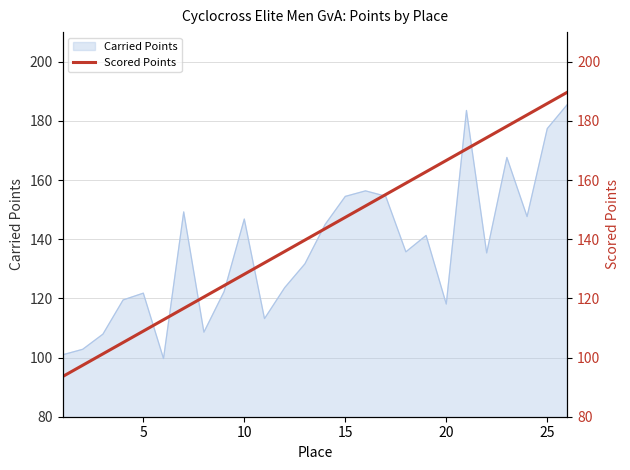

The value of Carried Points at 5 is 169.9. True or false?

False